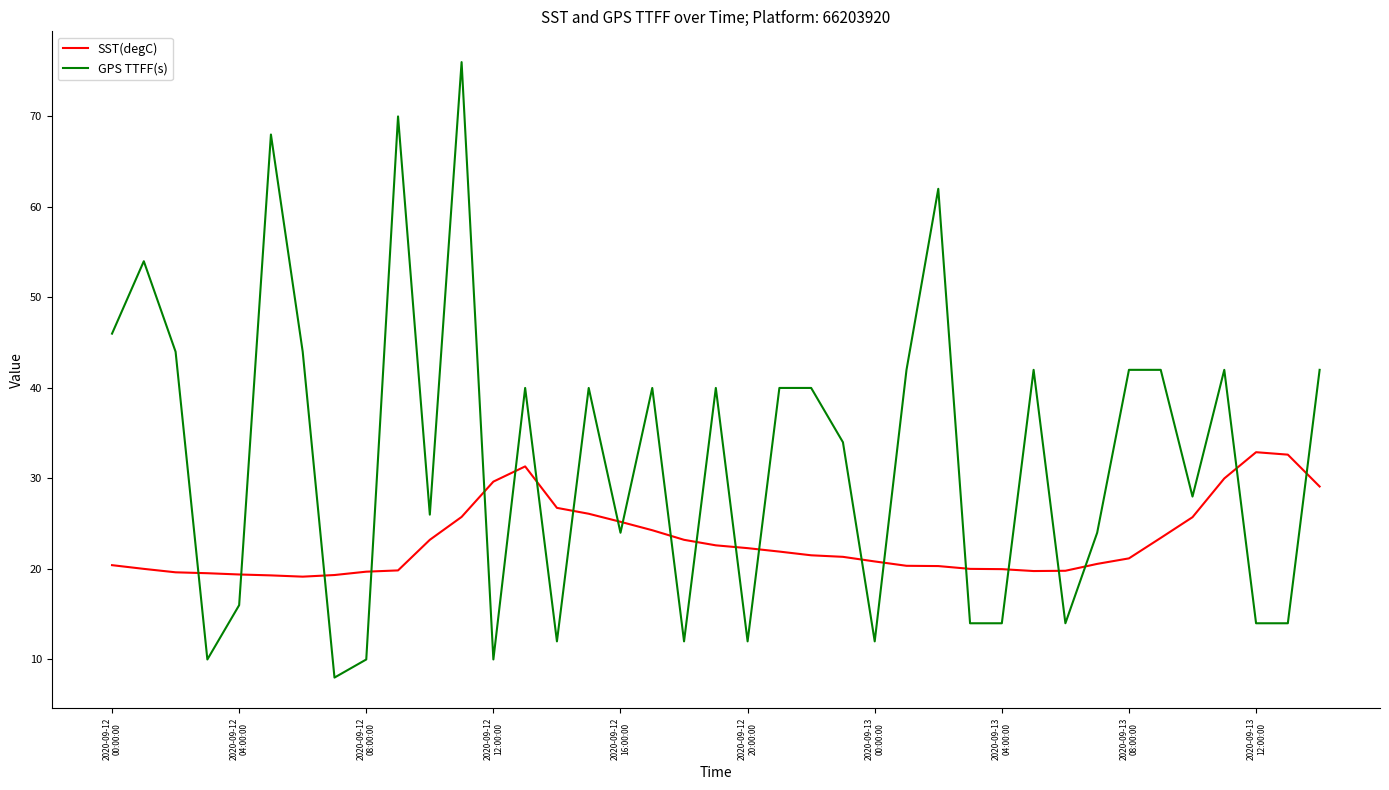

How many intersections are there between SST(degC) and GPS TTFF(s)?

22